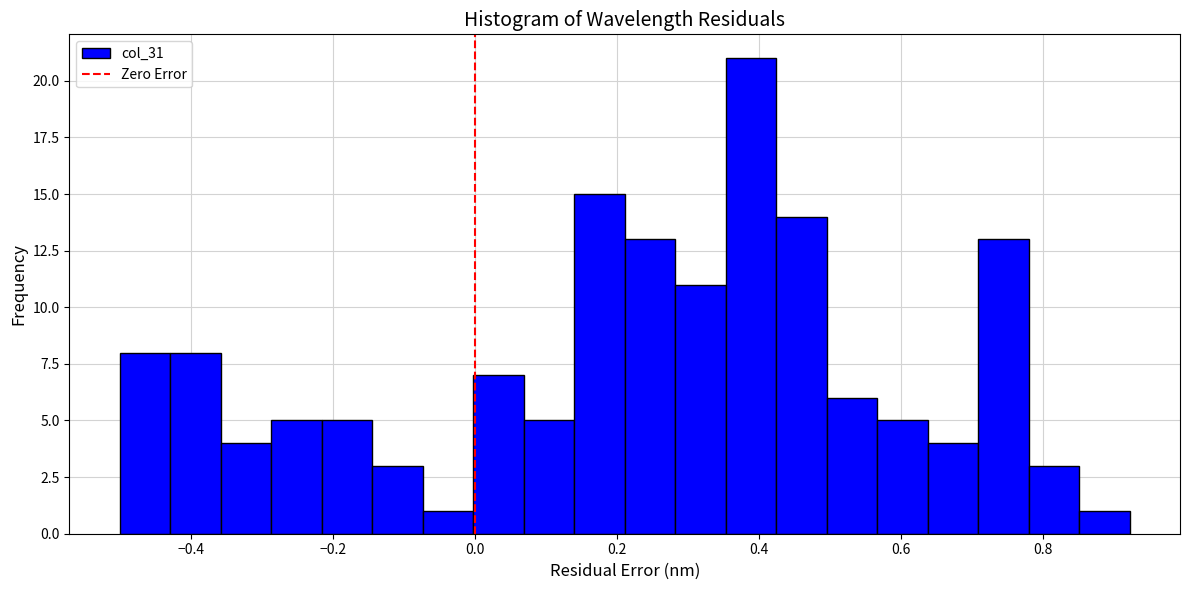

Read against the x-axis, roughly where is the centre of the tallest bar?

0.38